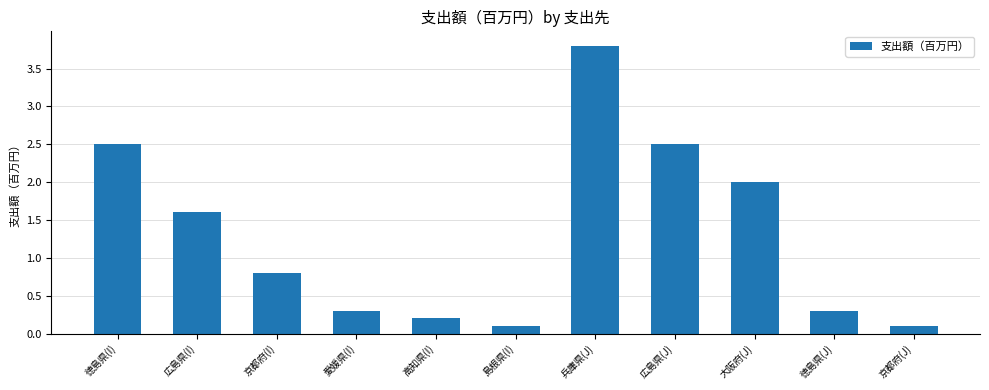

Are the bars grouped side by side (vs. stacked)?

No